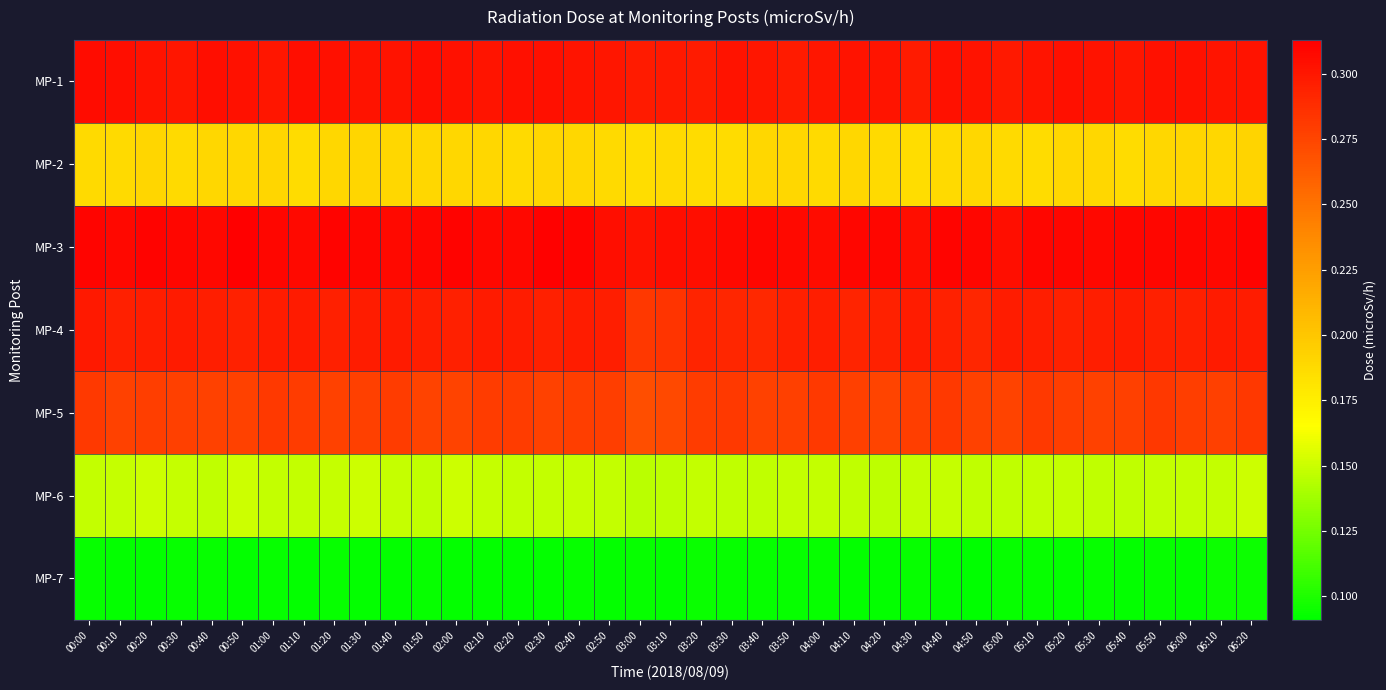

Which series has the largest total across all categories?

MP-3